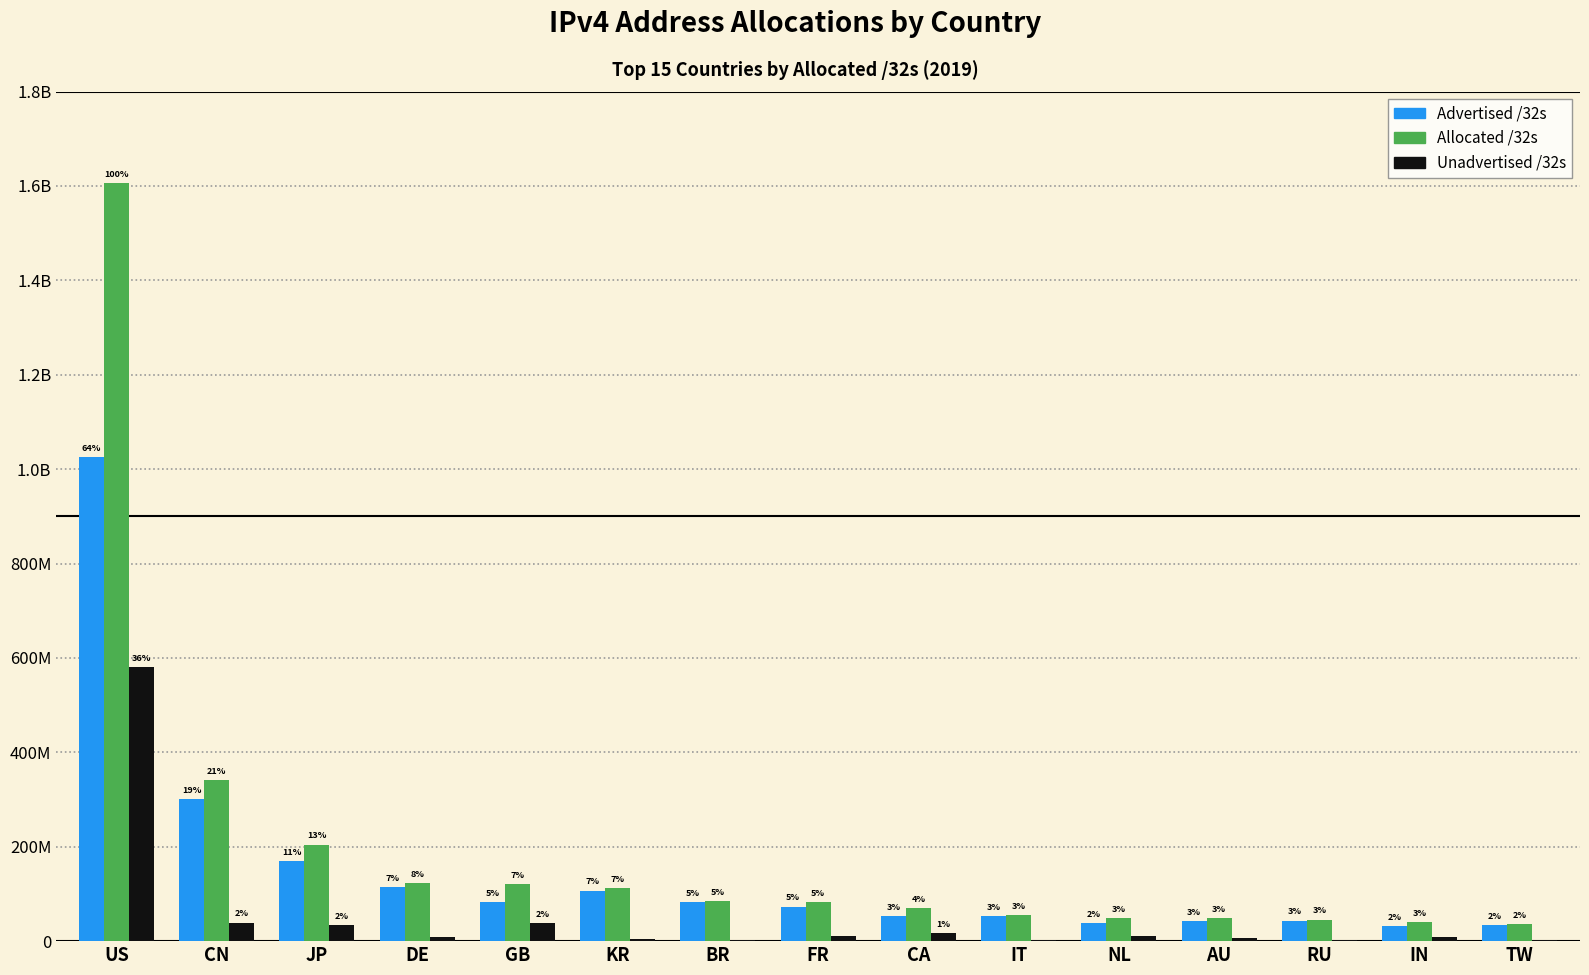

At which category does the chart reach its minimum across all series?

TW